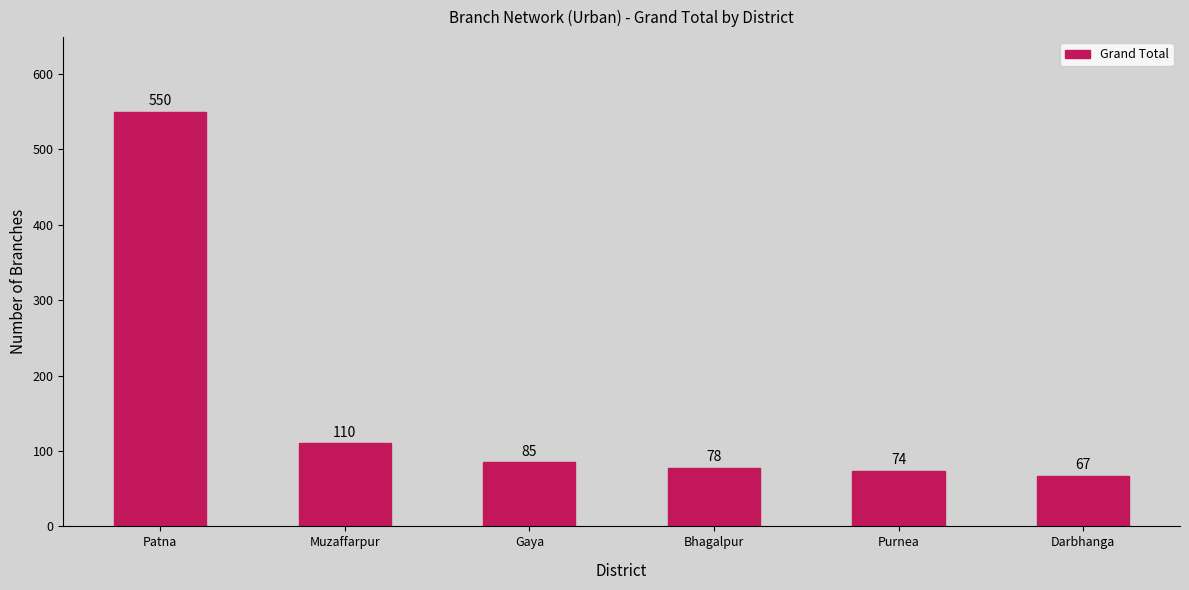

Does the chart contain any negative values?

No